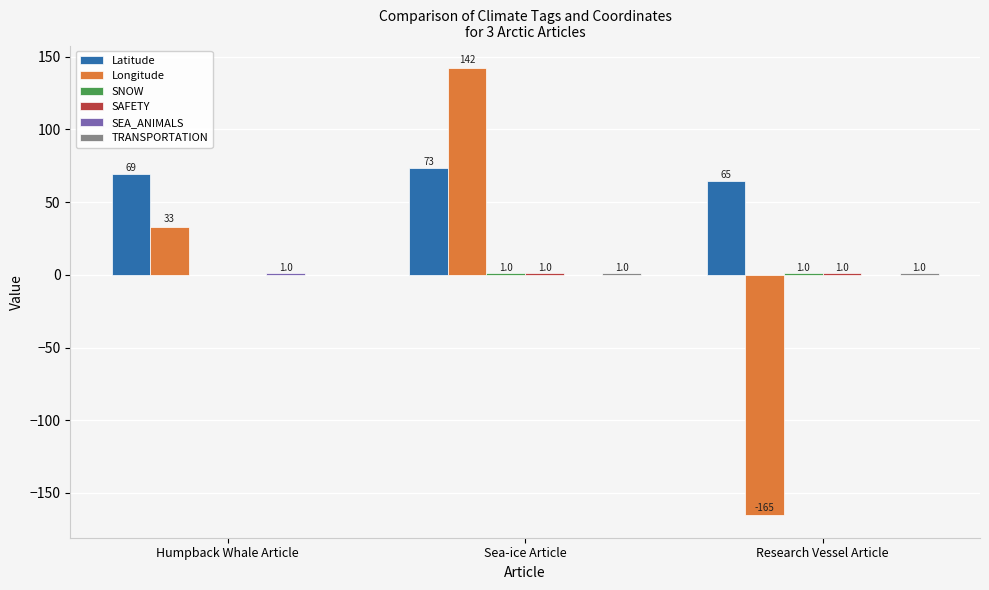

How many groups of bars are there?

3